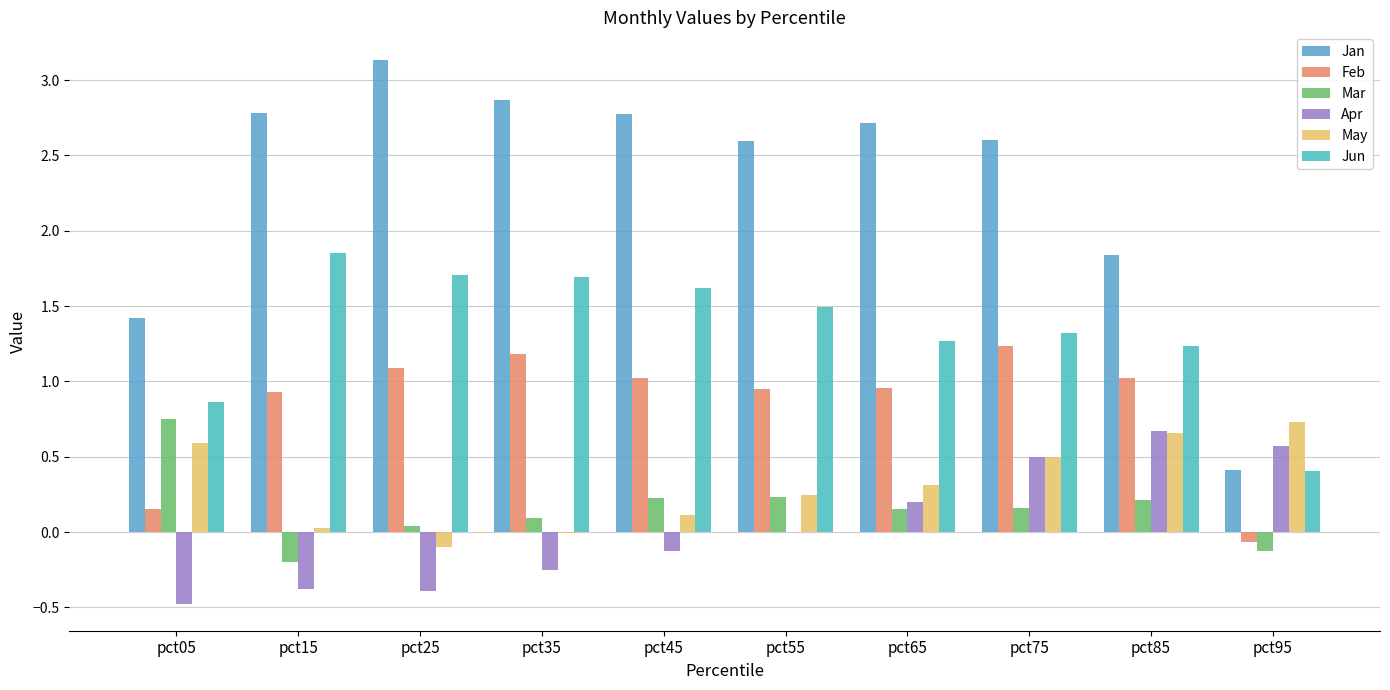

Does the chart contain stacked bars?

No